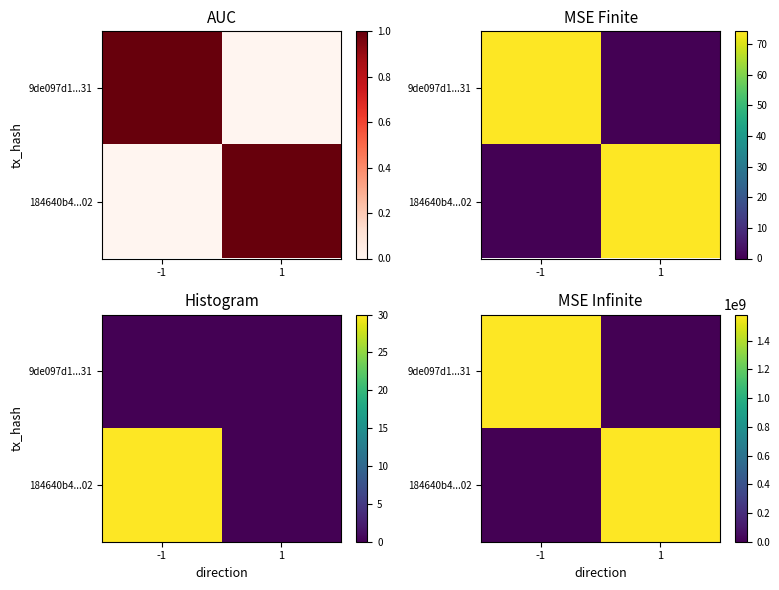

List the series in order of their peak value, highest first.

9de097d1...31, 184640b4...02